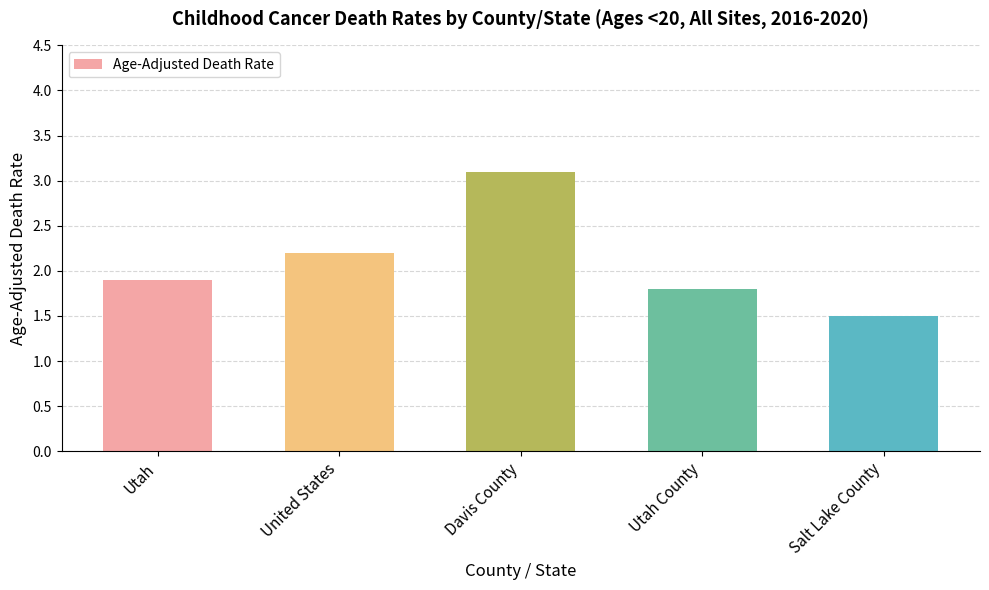

The chart shows a value of 3.1 at United States. True or false?

False